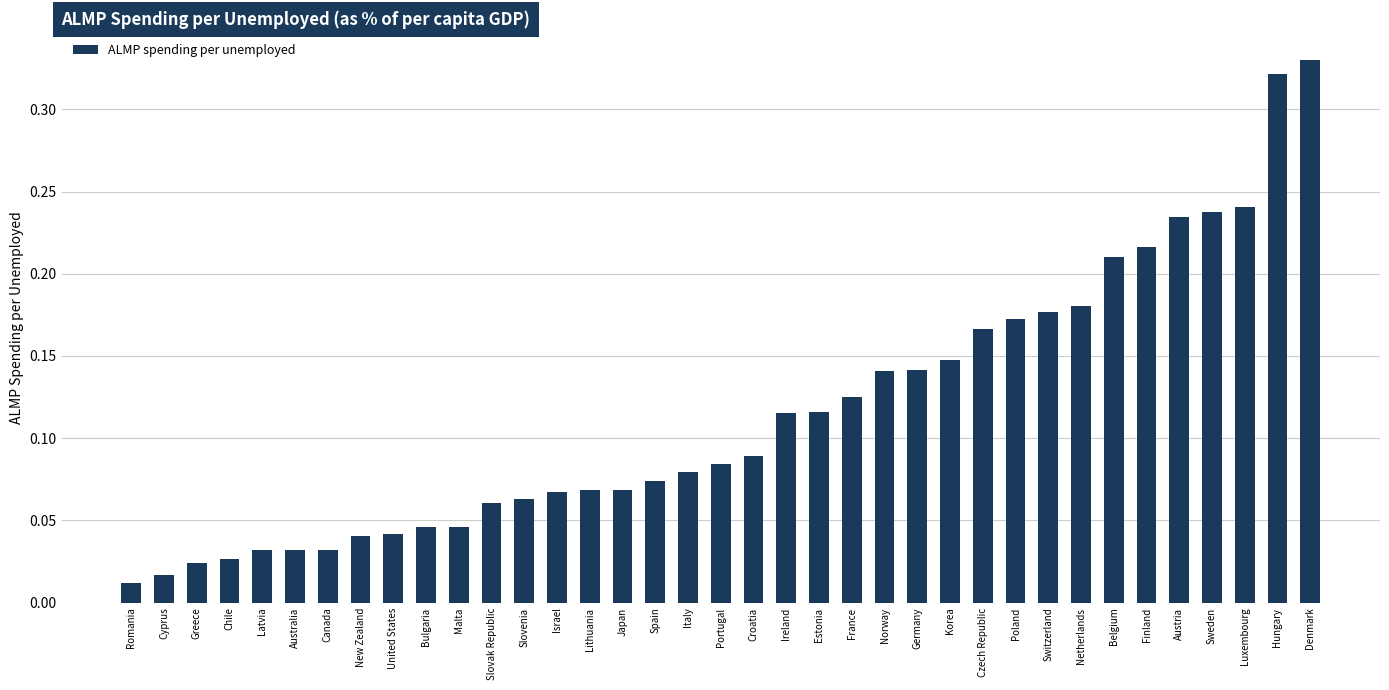

What is the sum of the values at Hungary and Belgium?

0.5